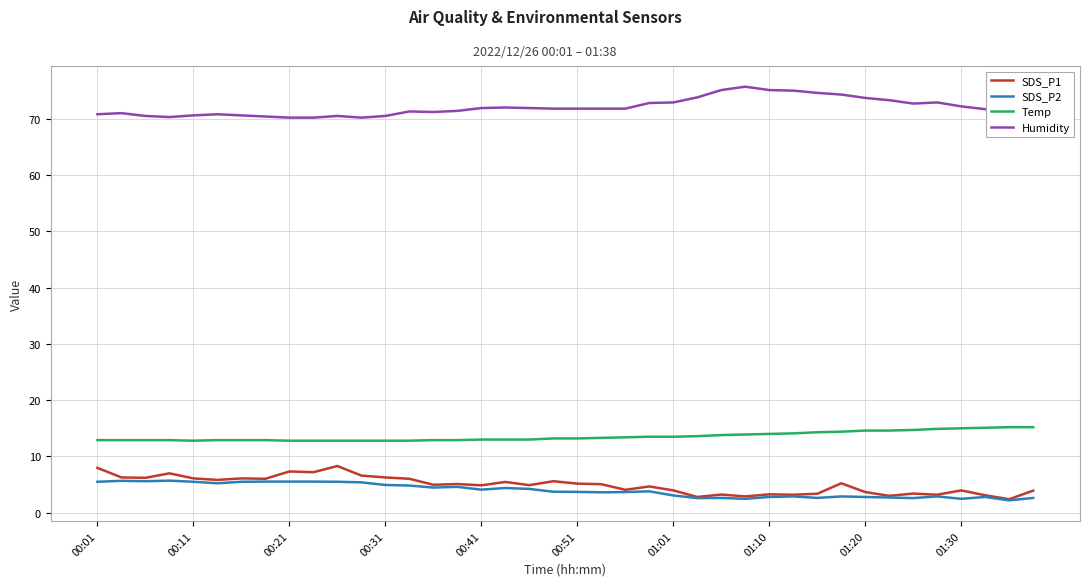

Which series has the largest total across all categories?

Humidity